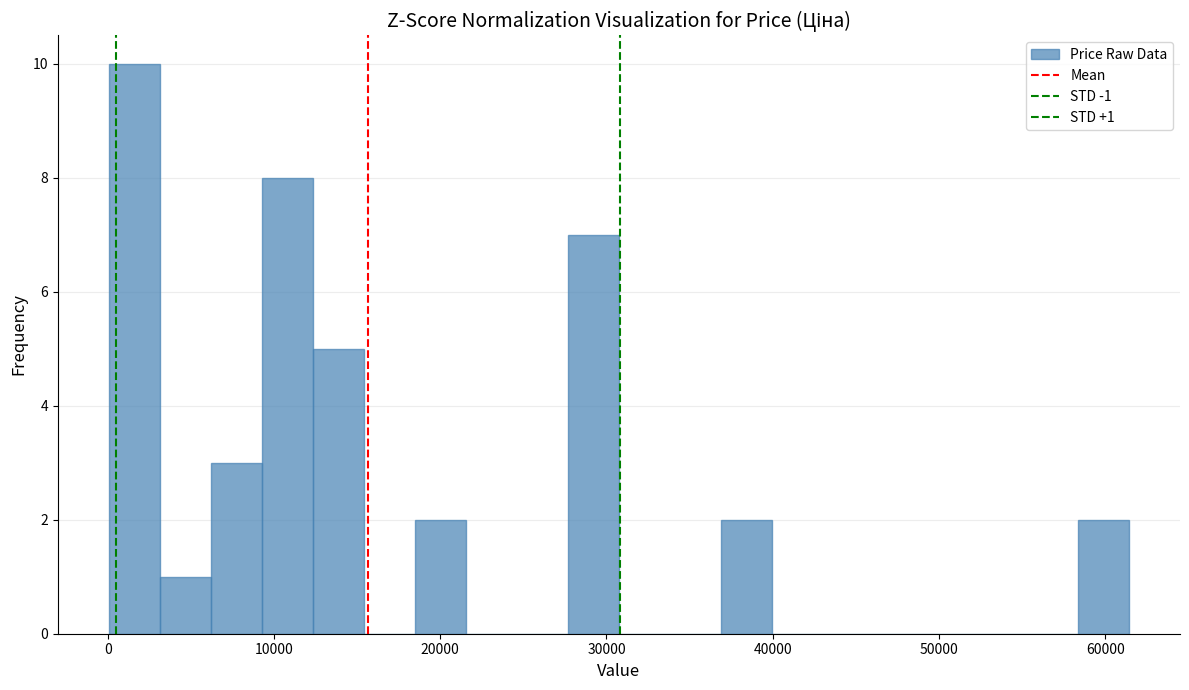

Read against the x-axis, roughly where is the centre of the tallest bar?

2000